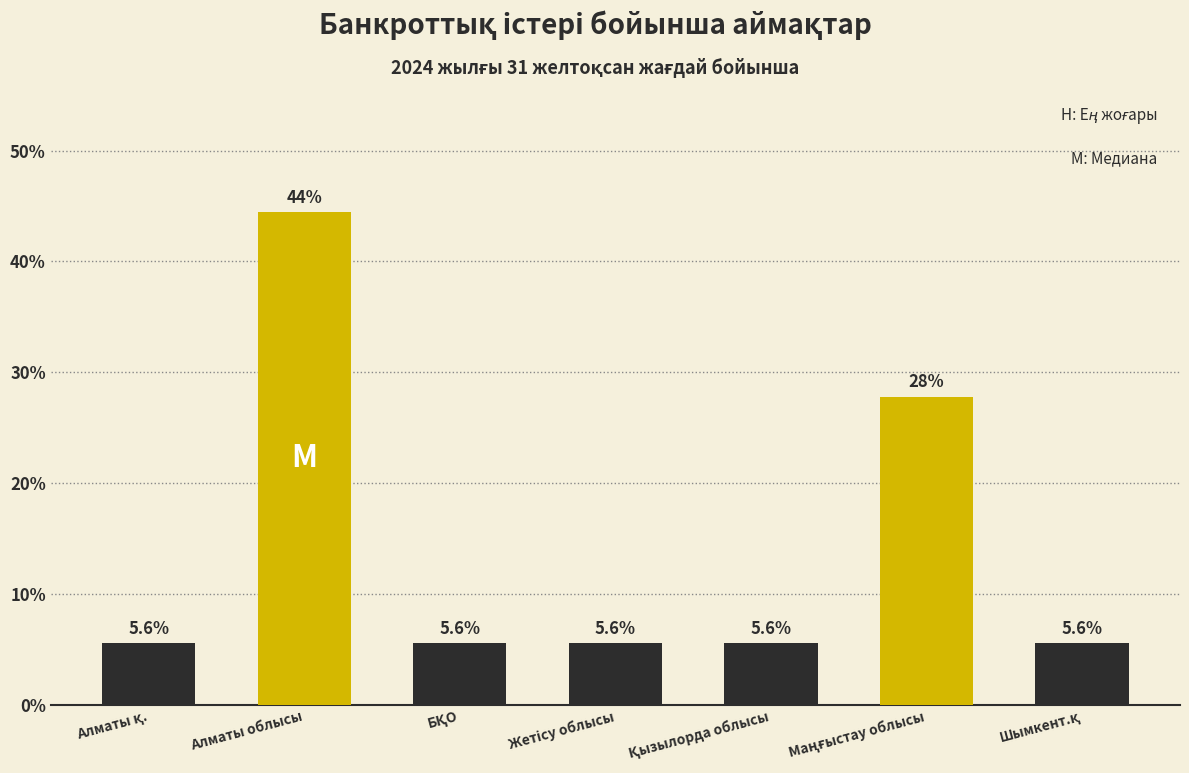

Reading left to right, list all the values displayed in this chart.

5.6	44.4	5.6	5.6	5.6	27.8	5.6